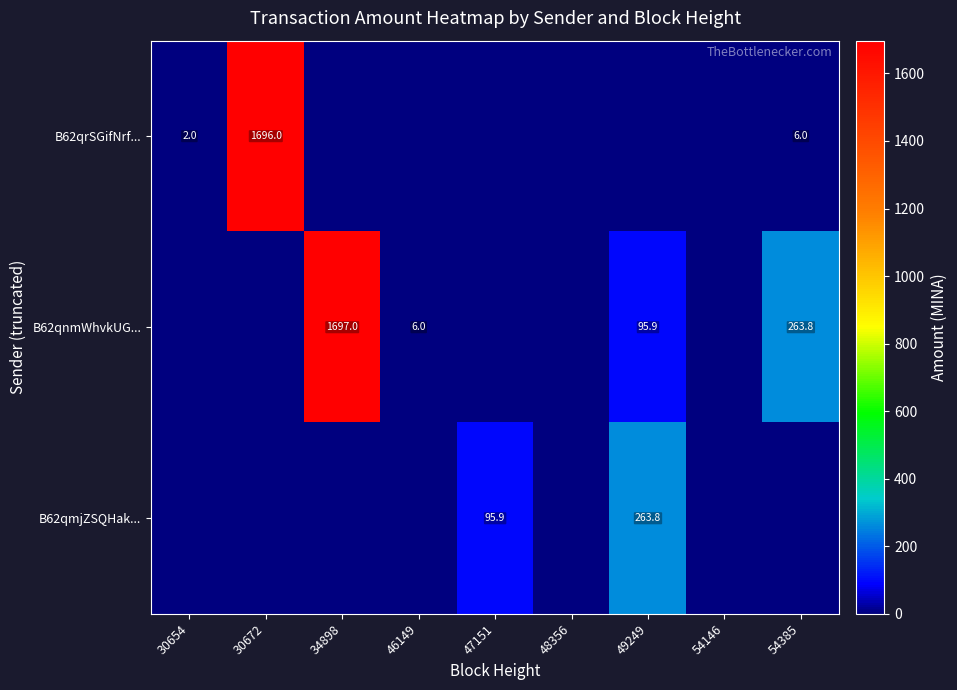

How many series are shown in this chart?

3